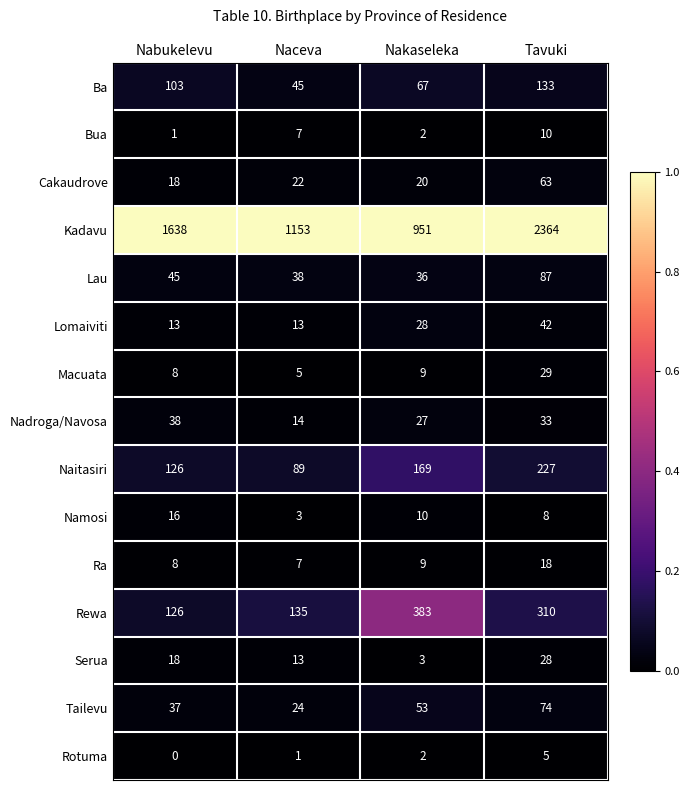

What is the average value of the Tailevu series?

47